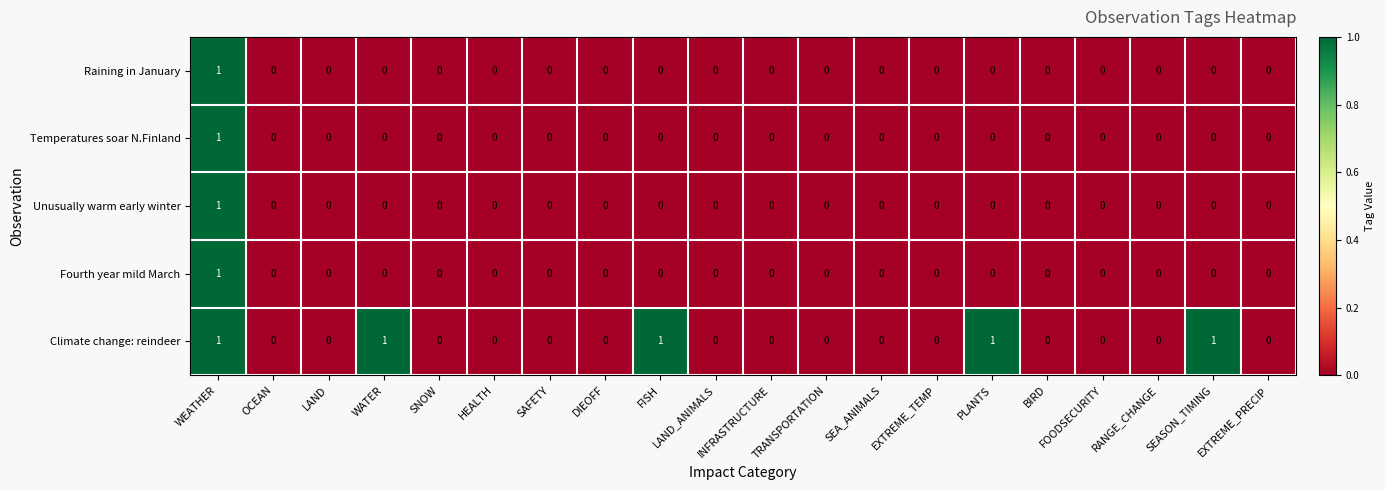

Count the Temperatures soar N.Finland values in the range 0 to 1.

20